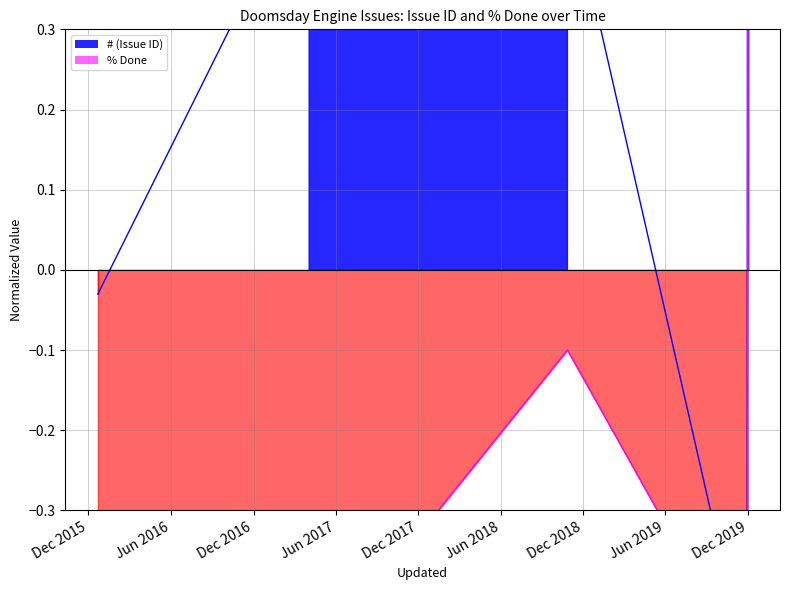

Where is the first local maximum for # (Issue ID)?

2017-04-03